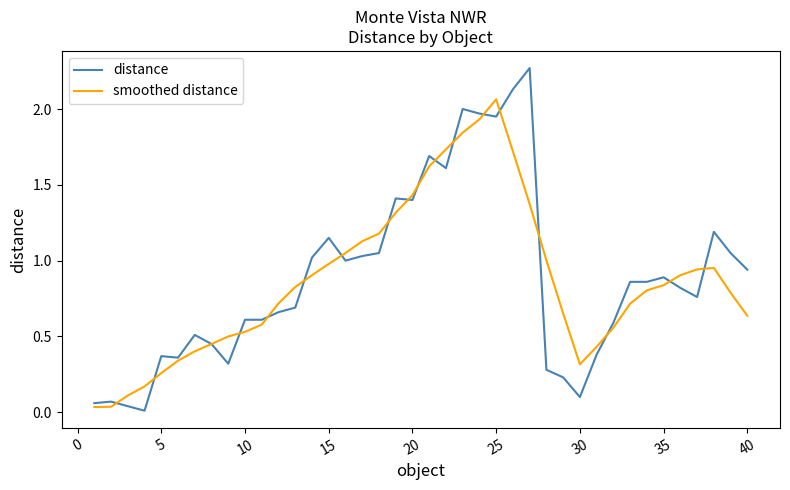

Which series has the widest spread of values?

distance